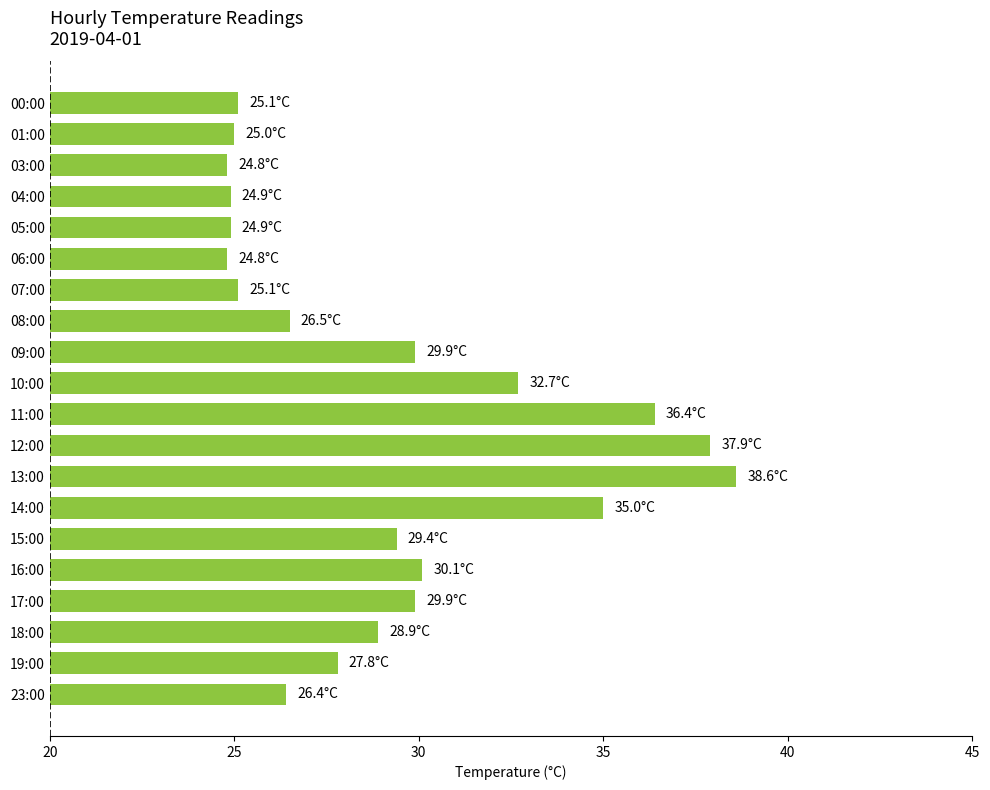

Approximately how many times larger is the value at 13:00 compared to 17:00?

1.3